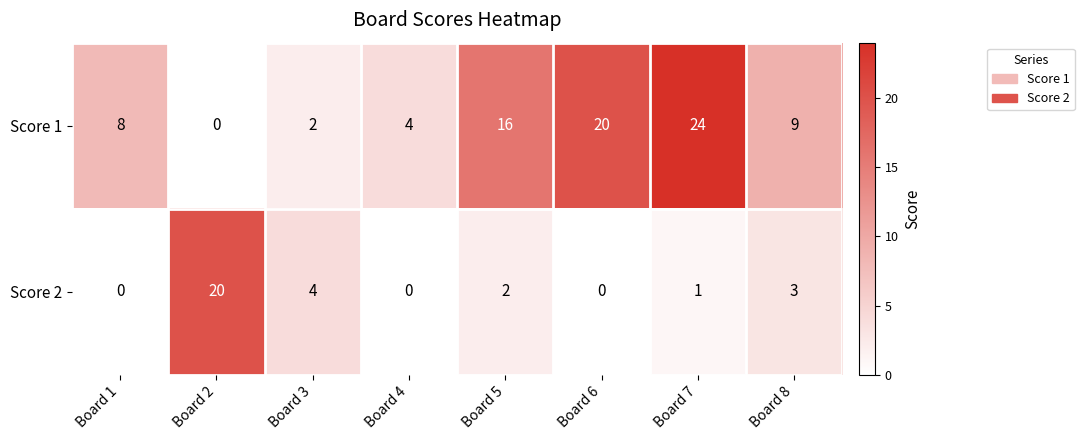

What is the highest value of the Score 1 series?

24